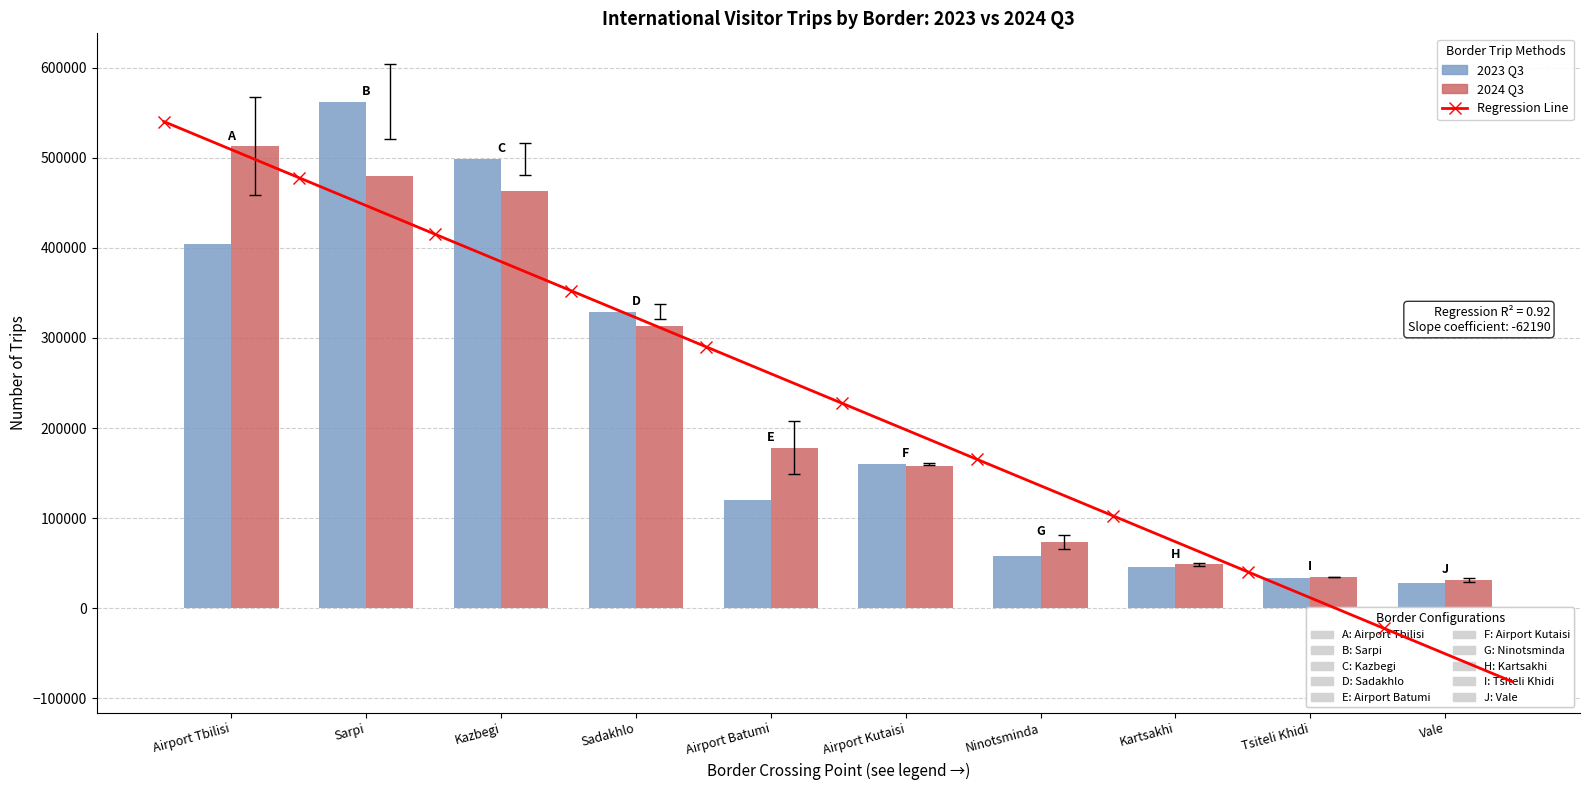

Which label corresponds to the largest value in the chart?

Sarpi